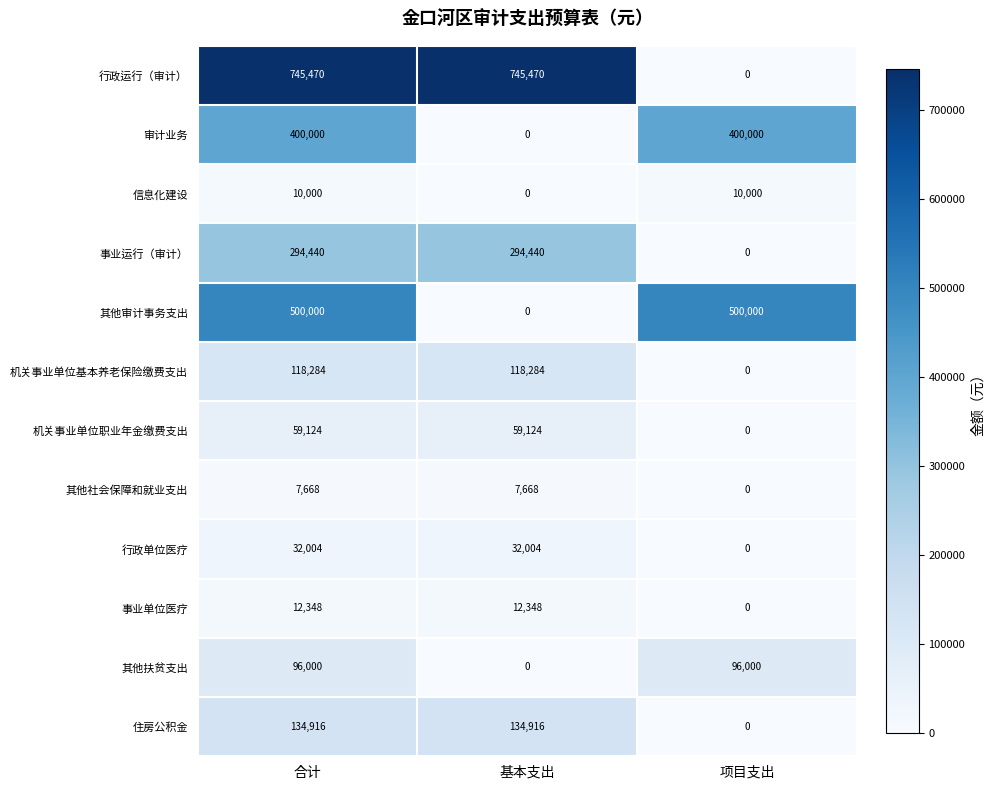

Which category has the lowest value in the 事业运行（审计） series?

项目支出